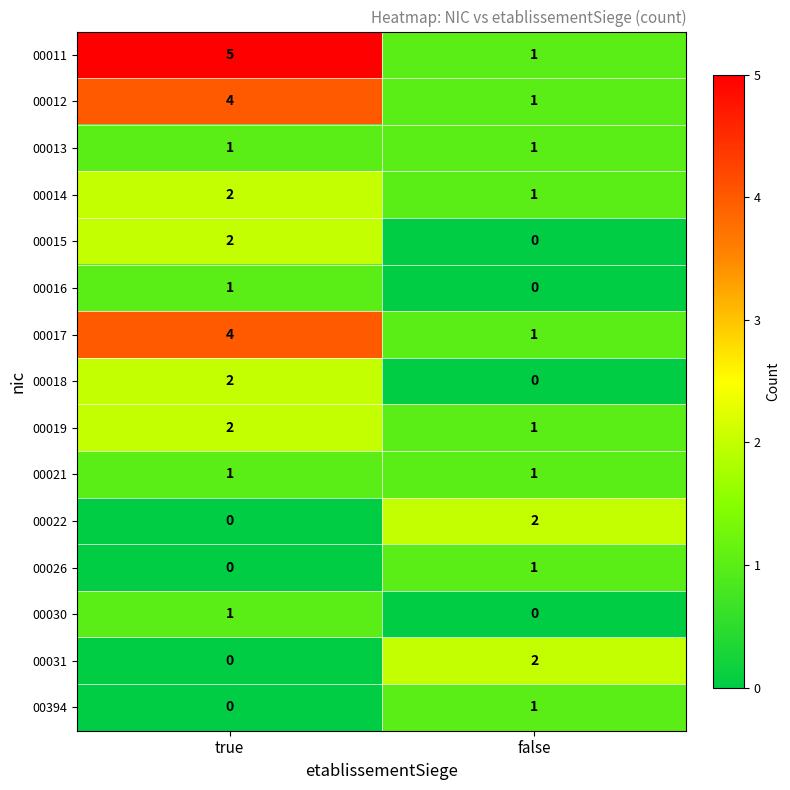

Reading left to right, what are all the values shown in this chart?

00011: true=5	false=1
00012: true=4	false=1
00013: true=1	false=1
00014: true=2	false=1
00015: true=2	false=0
00016: true=1	false=0
00017: true=4	false=1
00018: true=2	false=0
00019: true=2	false=1
00021: true=1	false=1
00022: true=0	false=2
00026: true=0	false=1
00030: true=1	false=0
00031: true=0	false=2
00394: true=0	false=1